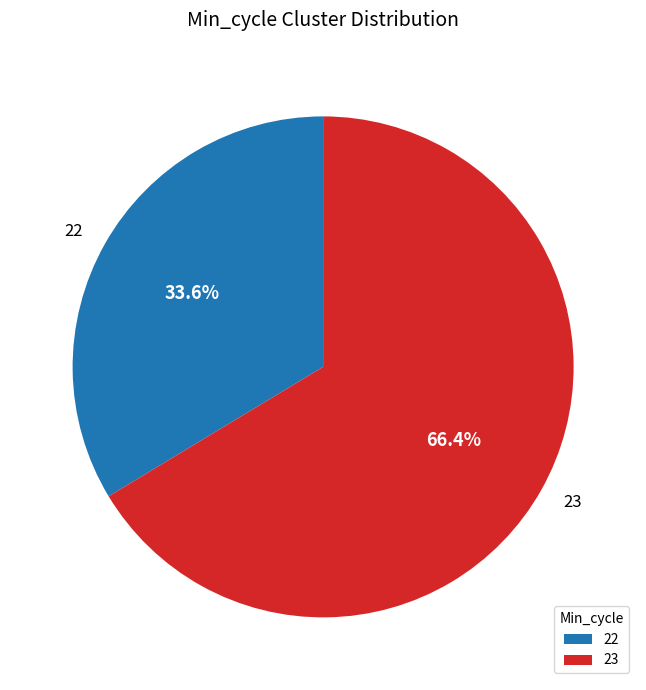

Is there a majority slice in this chart?

Yes